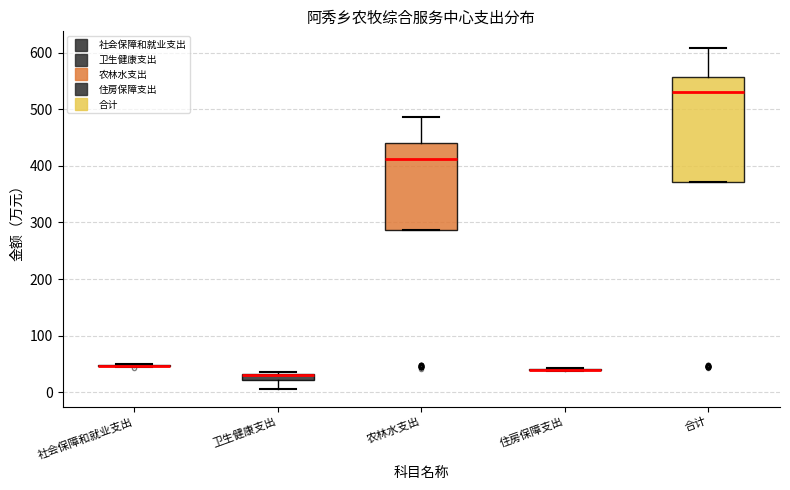

Comparing the boxes themselves (not the whiskers), which one is the tallest?

合计